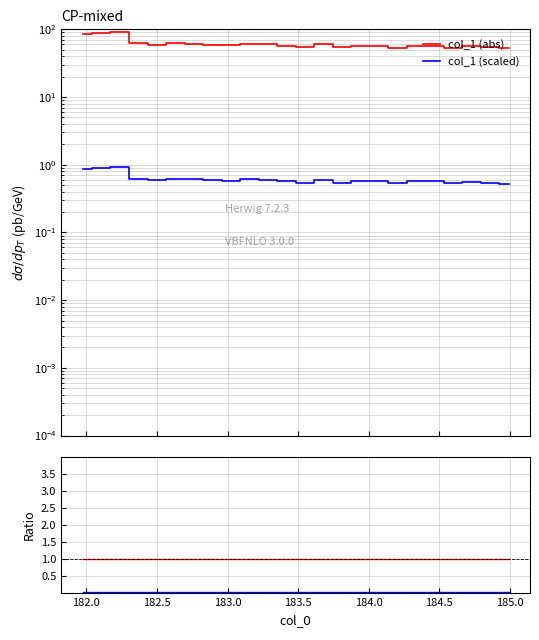

What is the maximum value shown in the chart?

91.2